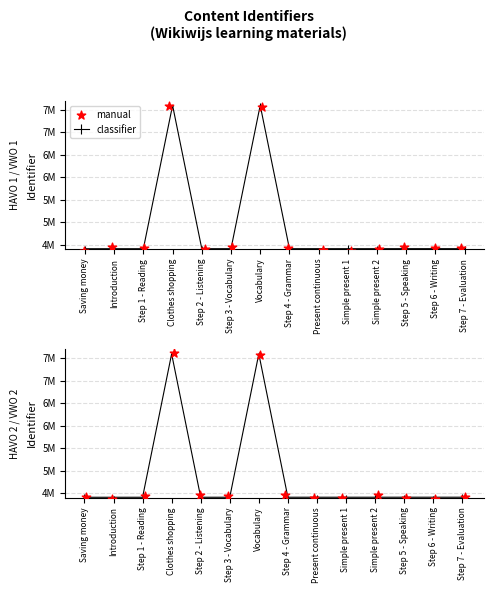

What is the ratio of the value at Simple present 2 to the value at Introduction?

1.0